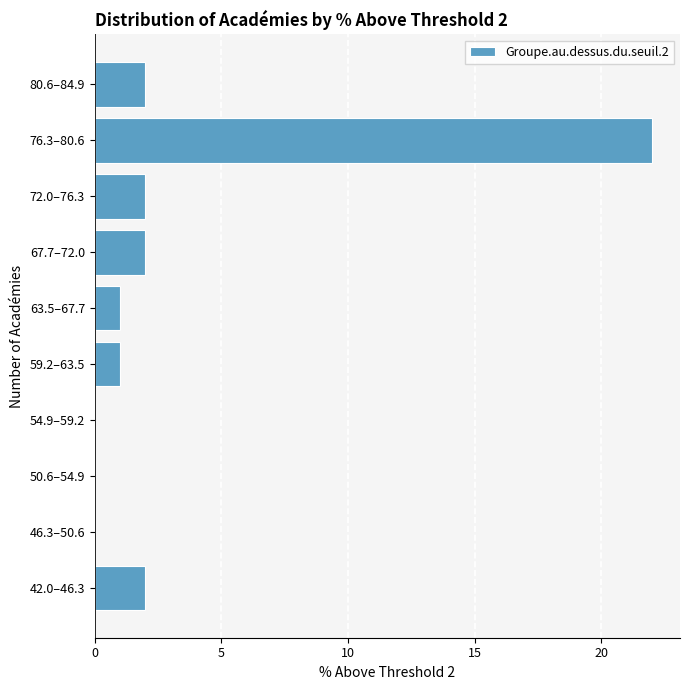

Reading bottom to top, transcribe all the data shown in this chart.

42.0–46.3=2	46.3–50.6=0	50.6–54.9=0	54.9–59.2=0	59.2–63.5=1	63.5–67.7=1	67.7–72.0=2	72.0–76.3=2	76.3–80.6=22	80.6–84.9=2